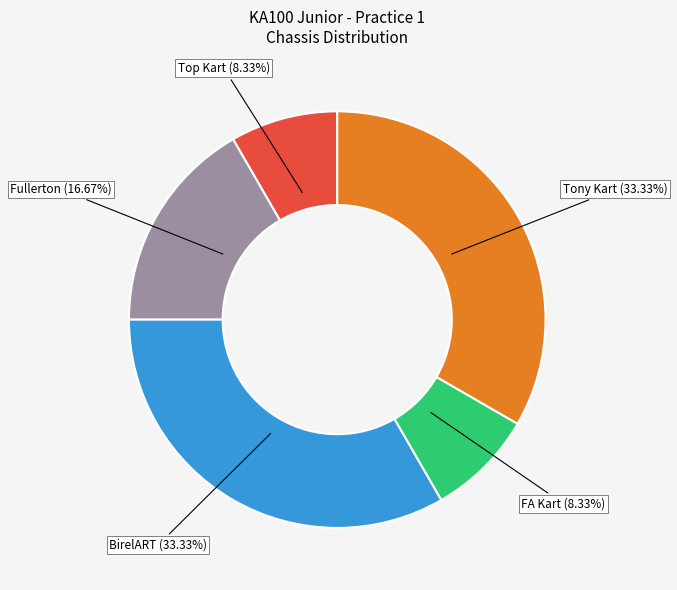

How many slices are in this pie chart?

5